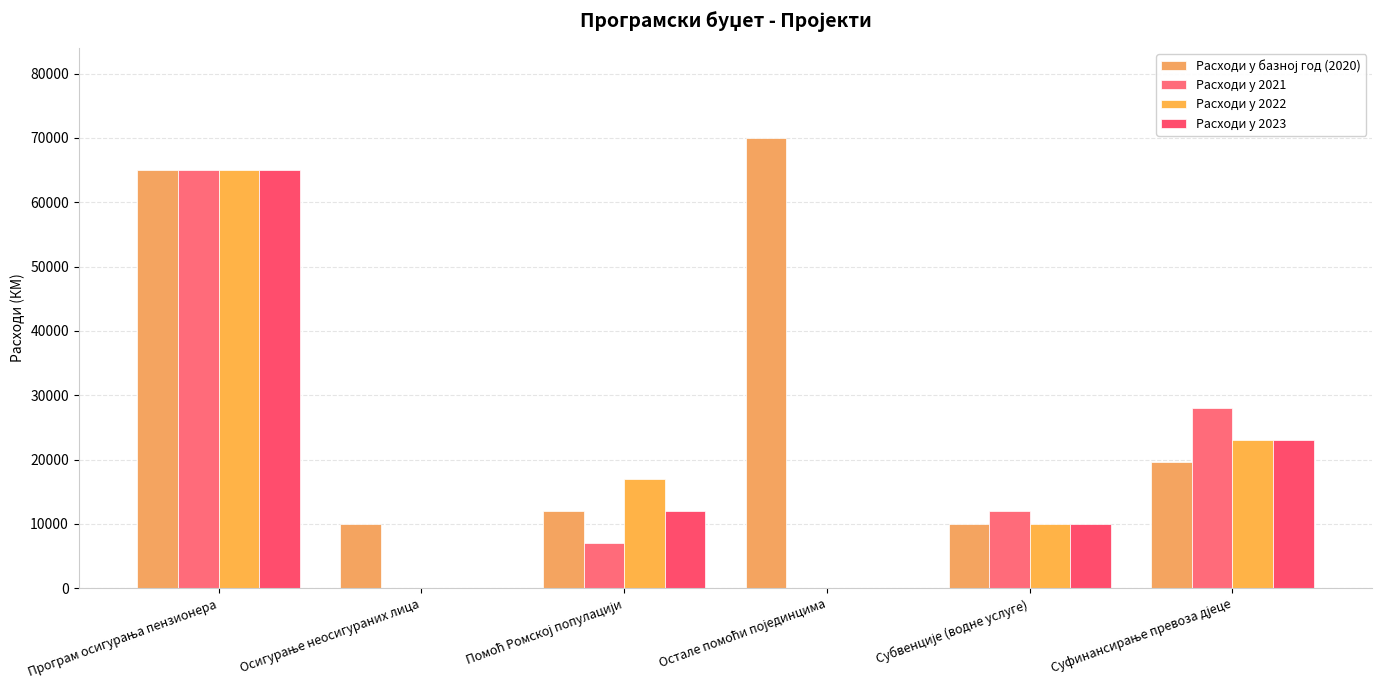

How many data points does each series have?

6